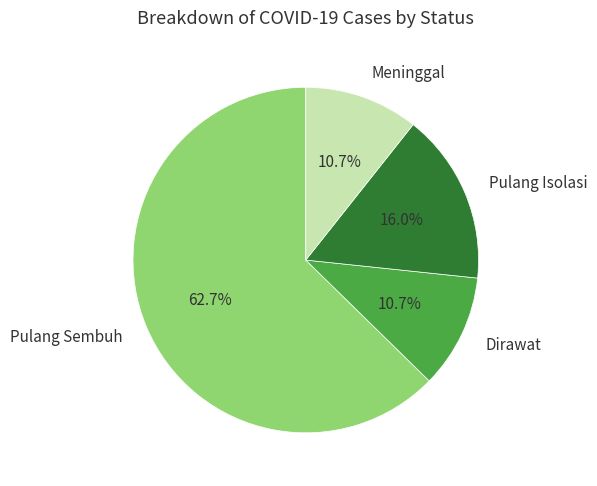

To the nearest percent, what portion does Pulang Sembuh represent?

63%